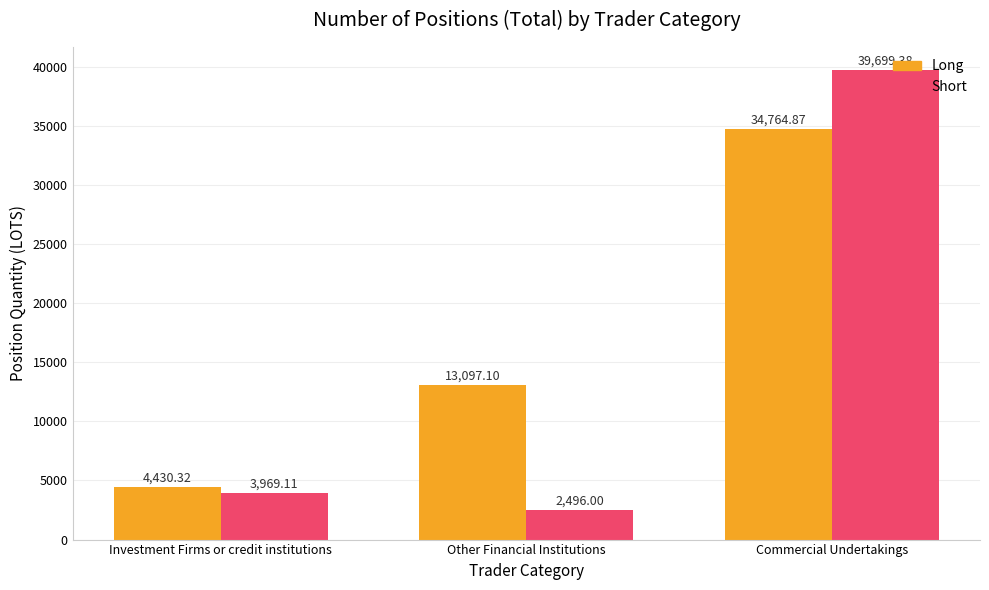

What is the difference between the second highest and minimum values in the Short series?

1473.1